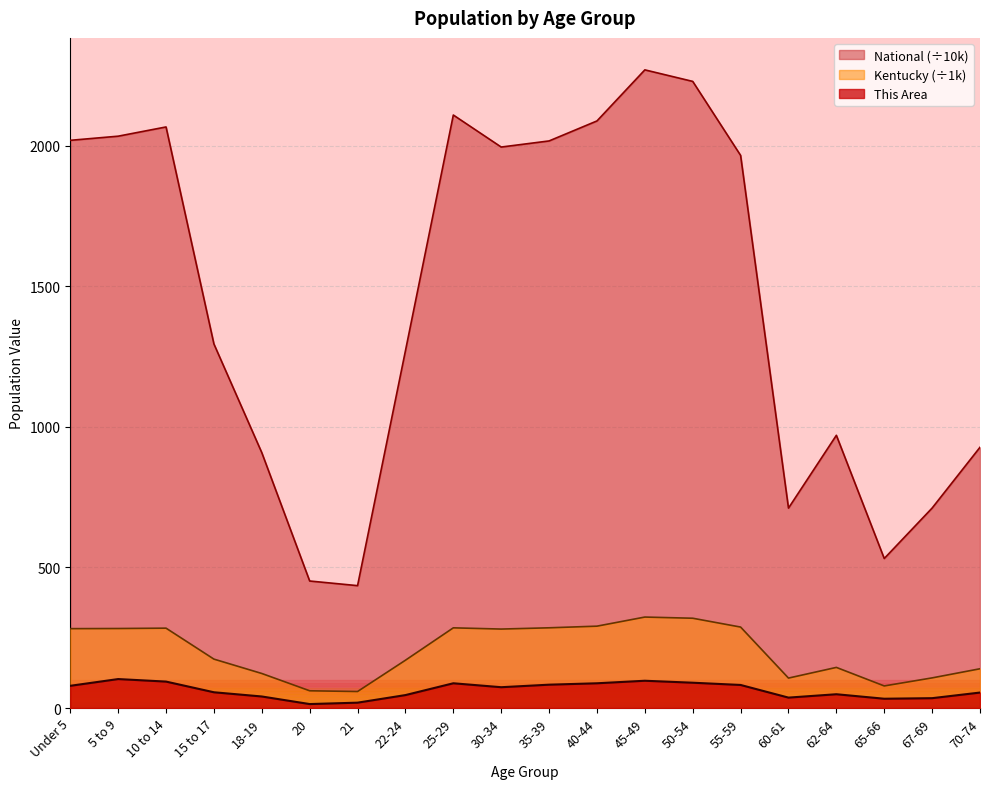

Count the number of data series in this chart.

3